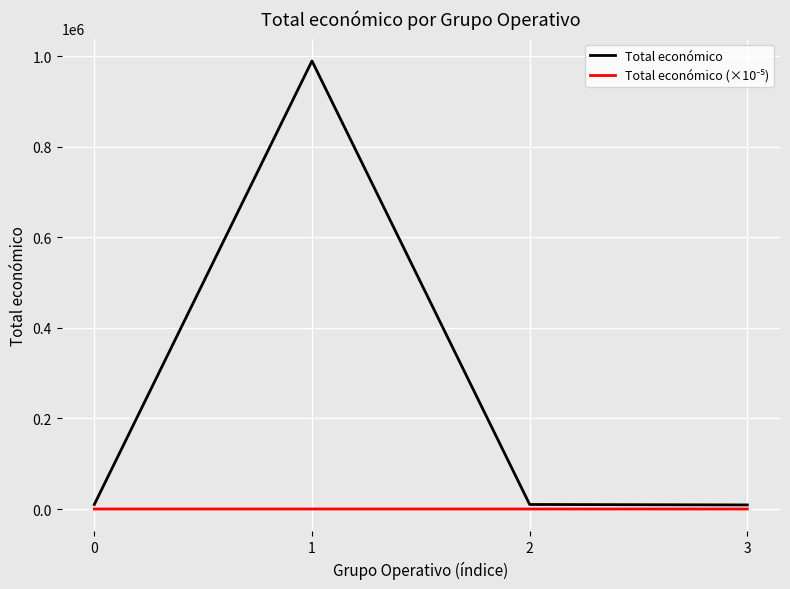

Is this an area chart (filled region under the line)?

No